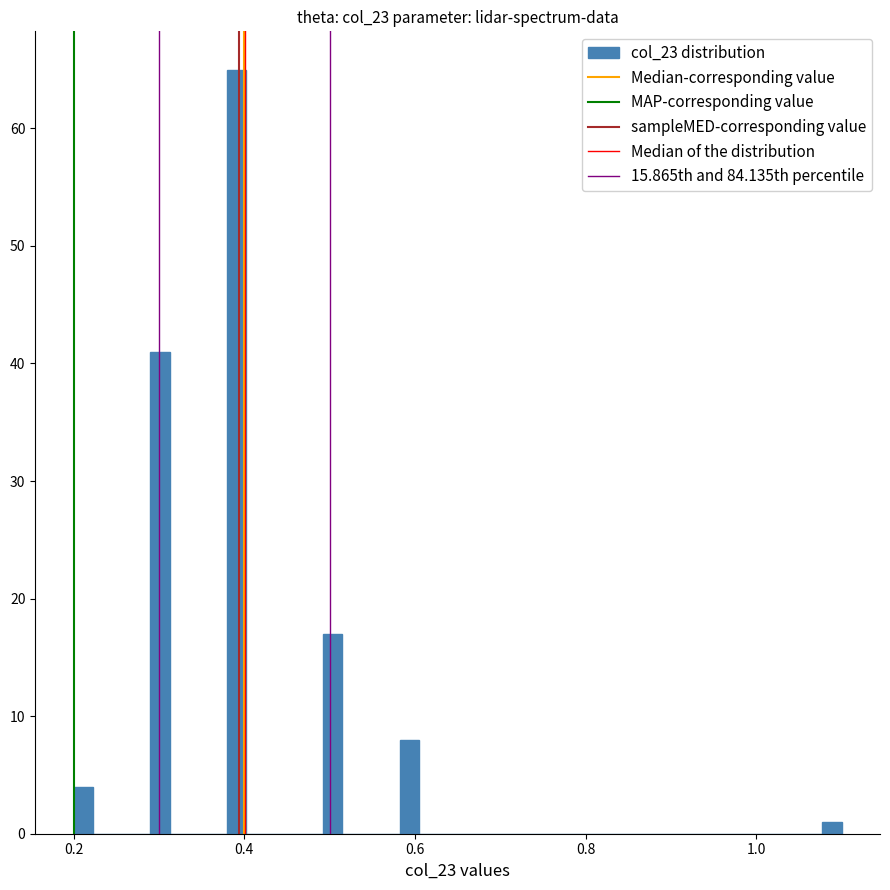

Read against the x-axis, roughly where is the centre of the tallest bar?

0.40